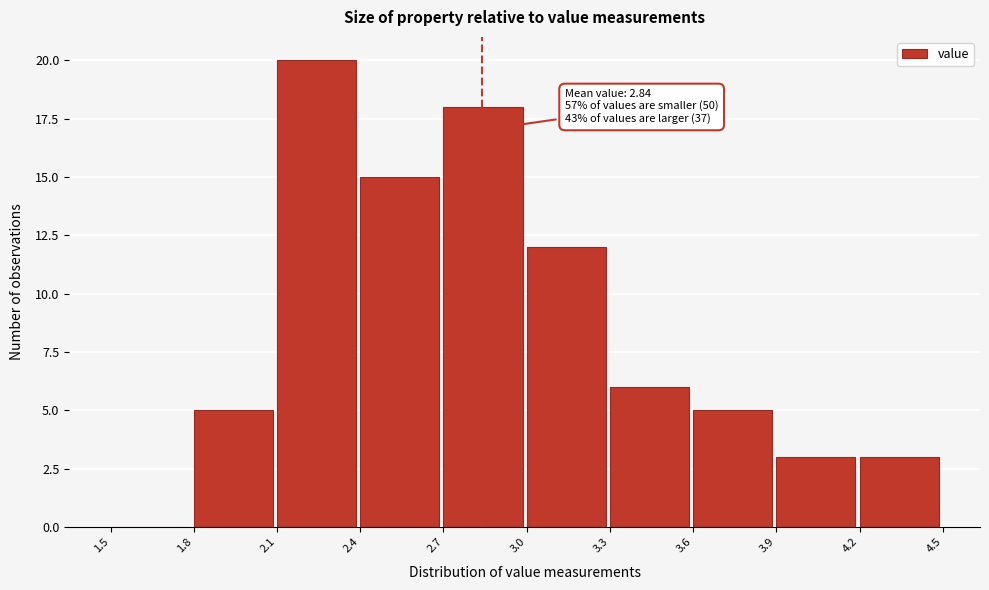

Which range on the x-axis has the tallest bar?

2.1 to 2.4